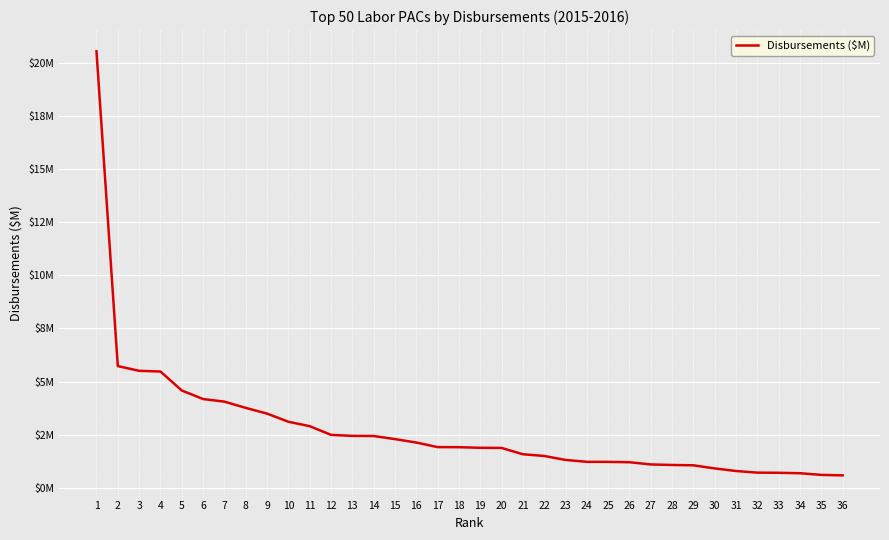

Does the chart have visible grid lines?

Yes